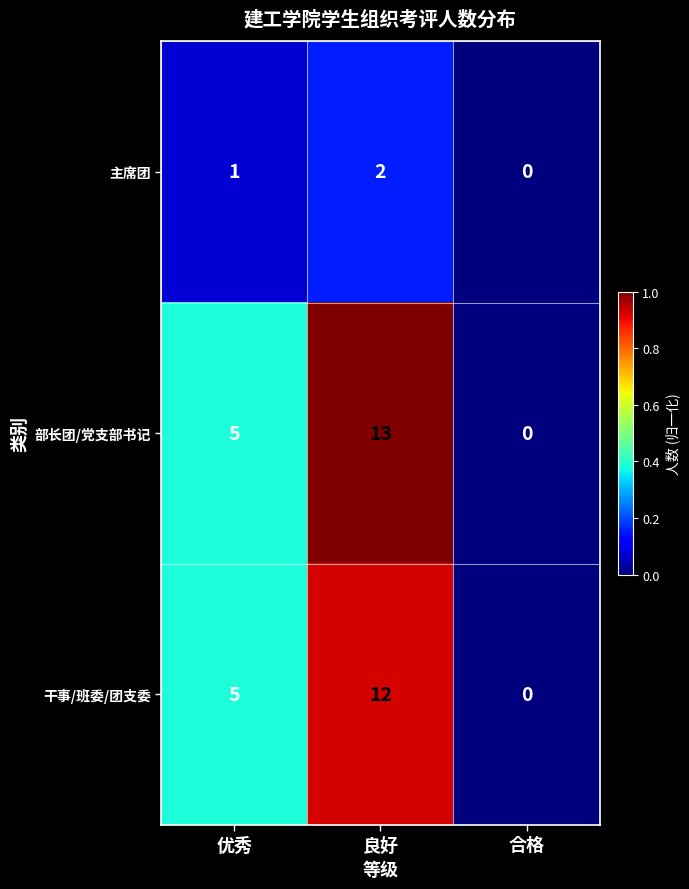

What is the sum of all 干事/班委/团支委 values?

17